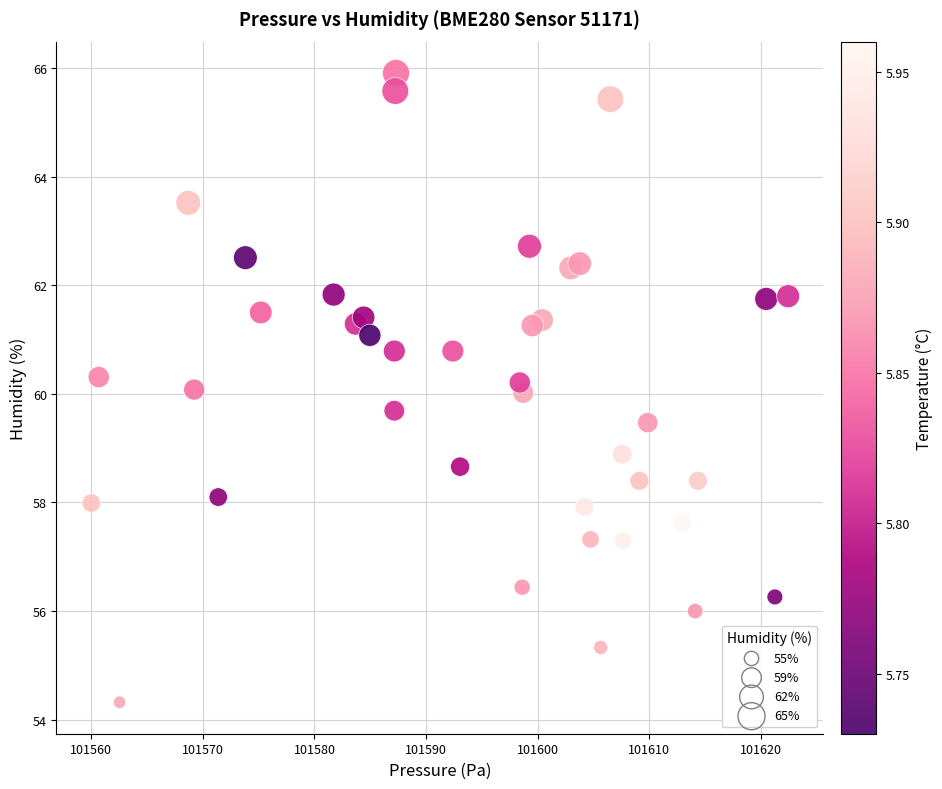

What is the range of Y values (max minus min)?

11.6